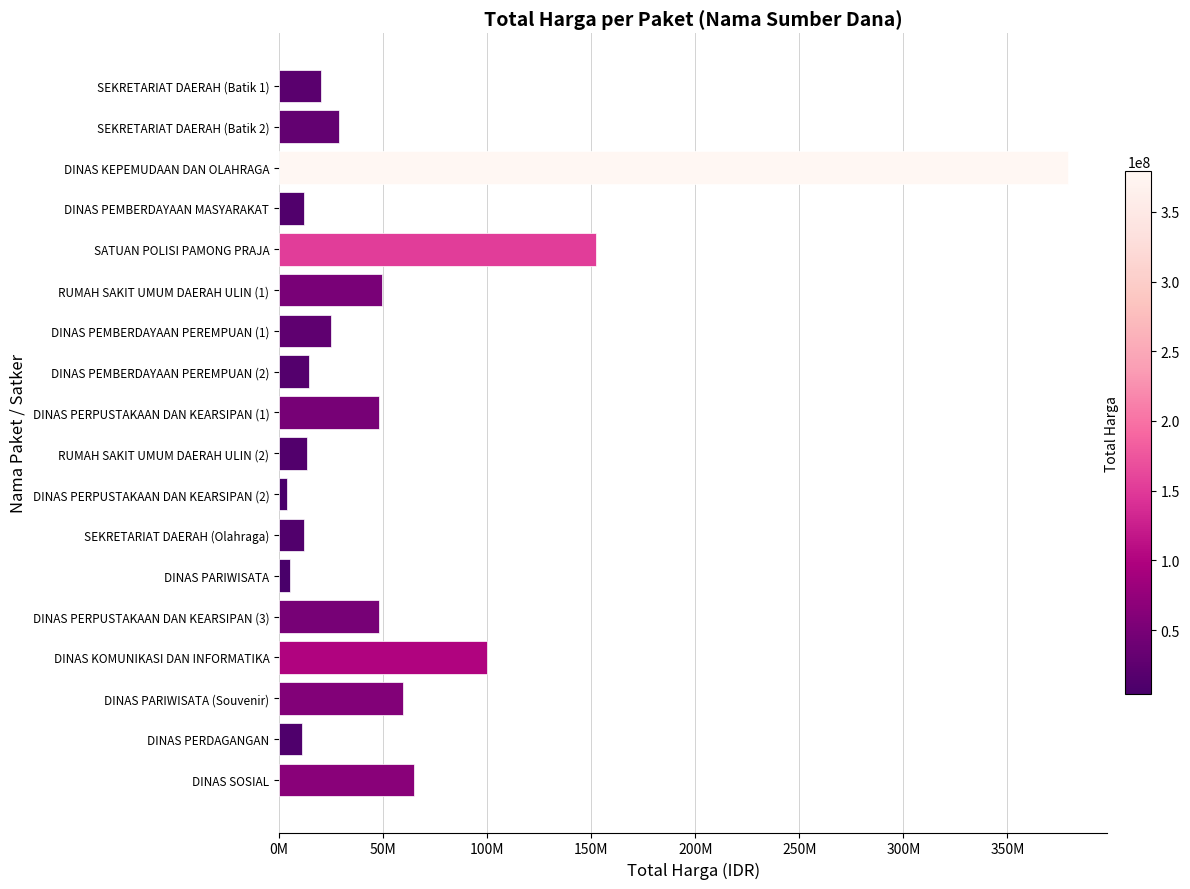

Are the bars horizontal?

Yes